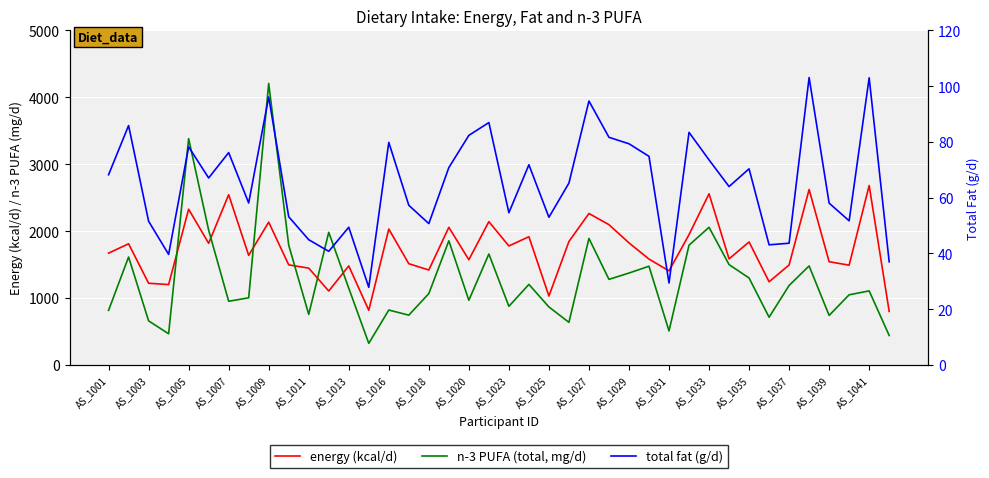

List the series in order of their peak value, highest first.

n-3 PUFA (total, mg/d), energy (kcal/d), total fat (g/d)